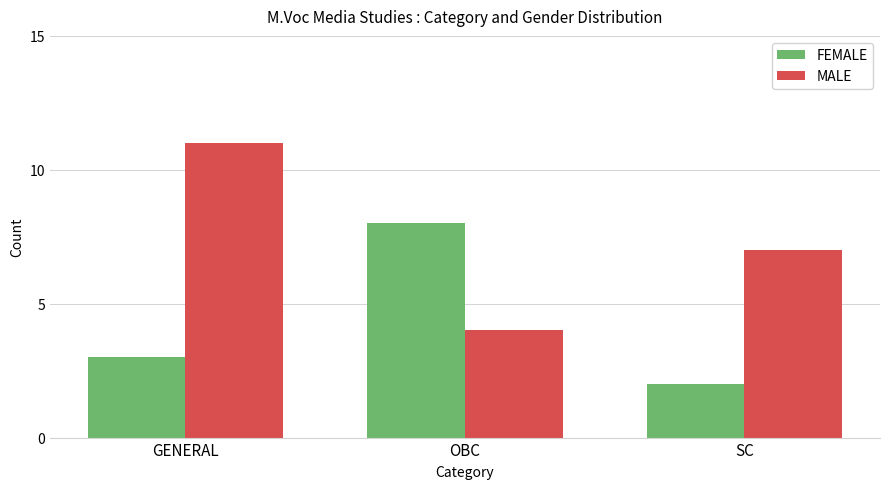

How many FEMALE values are between 2 and 8?

3